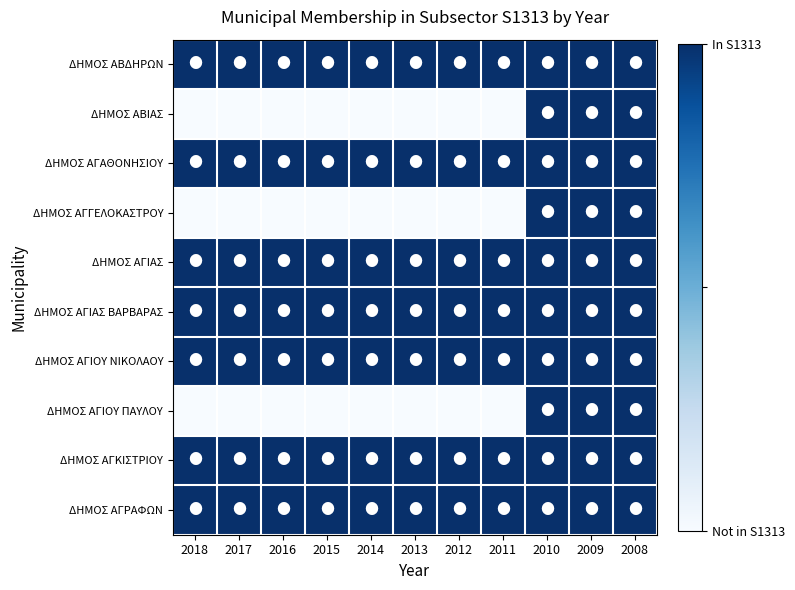

At which category is the sum across all series the highest?

2010